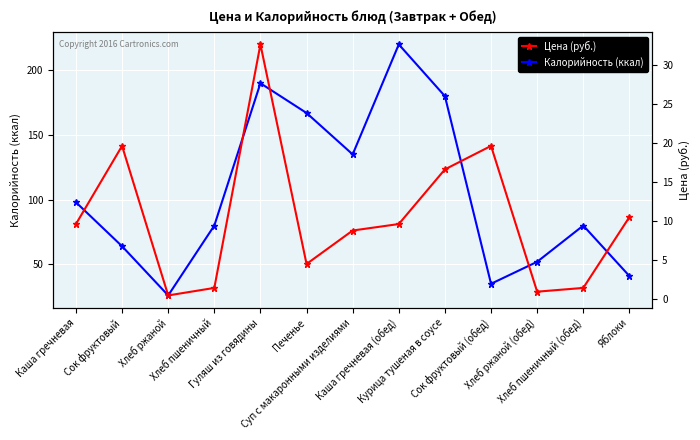

Where is Цена (руб.) nearest to the value 16?

Курица тушеная в соусе